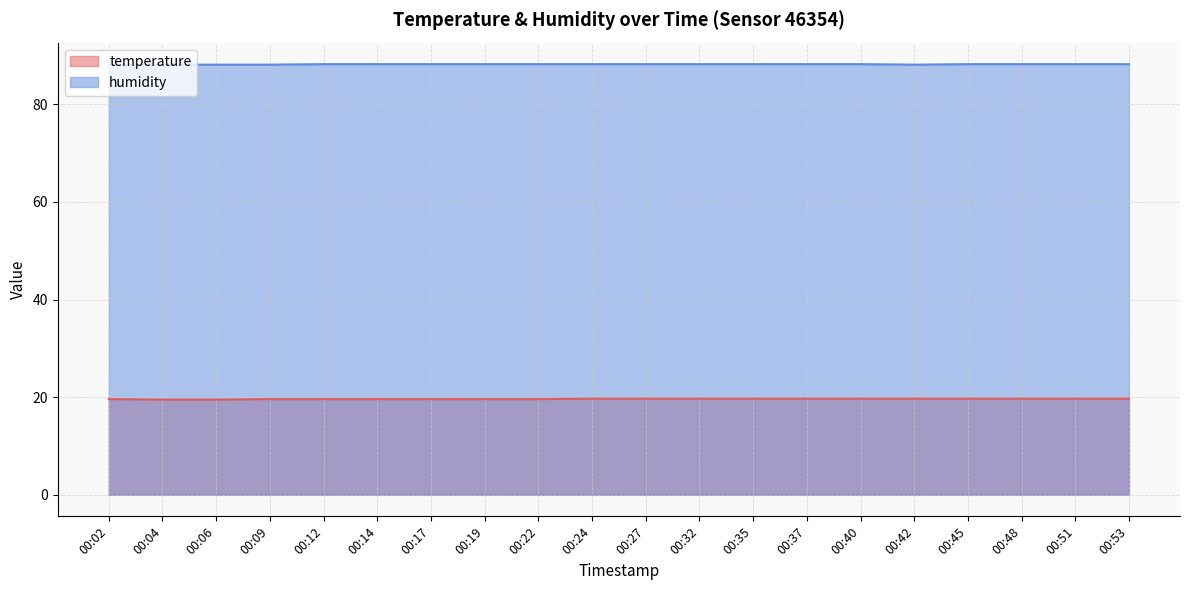

Between 00:17 and 00:48, which series saw the biggest shift?

temperature